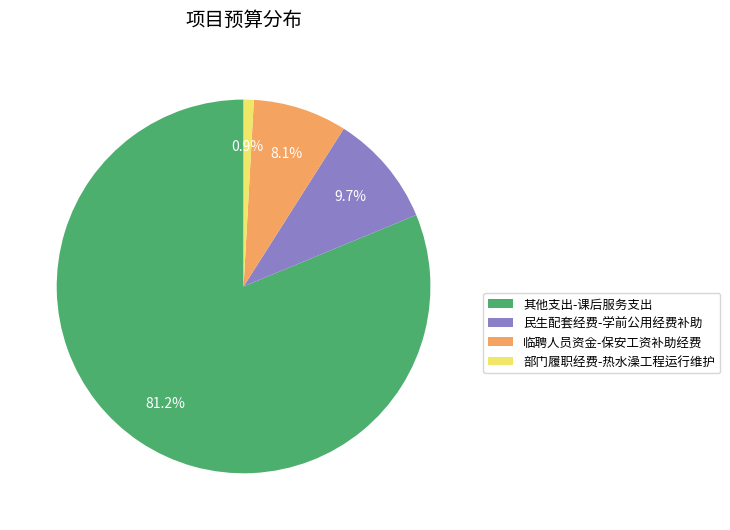

To the nearest percent, what is the difference between the largest and smallest slice percentages?

80%